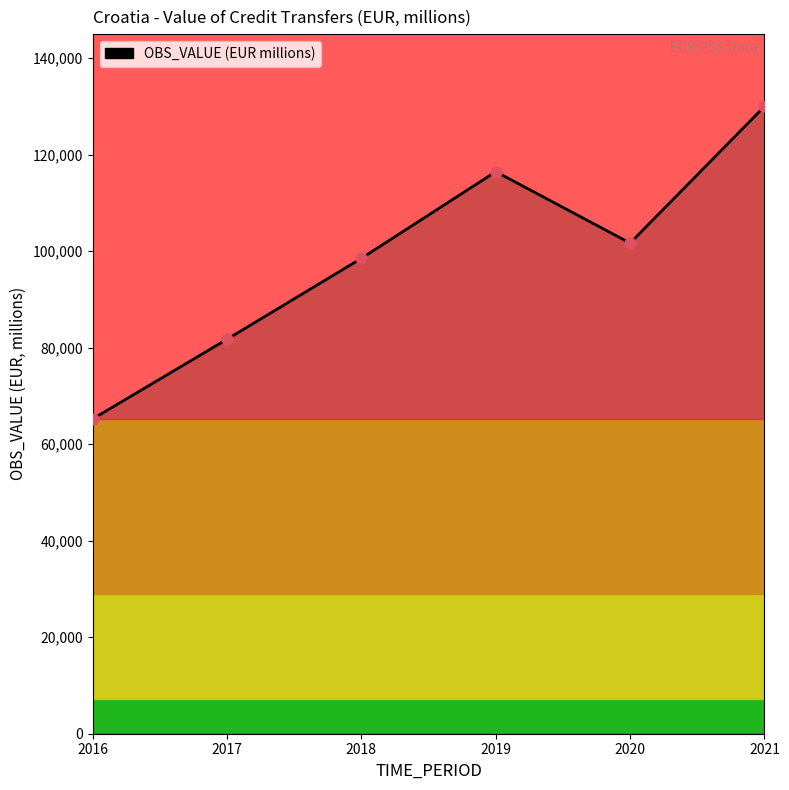

What is the change in value from 2017 to 2019?

+34732.4